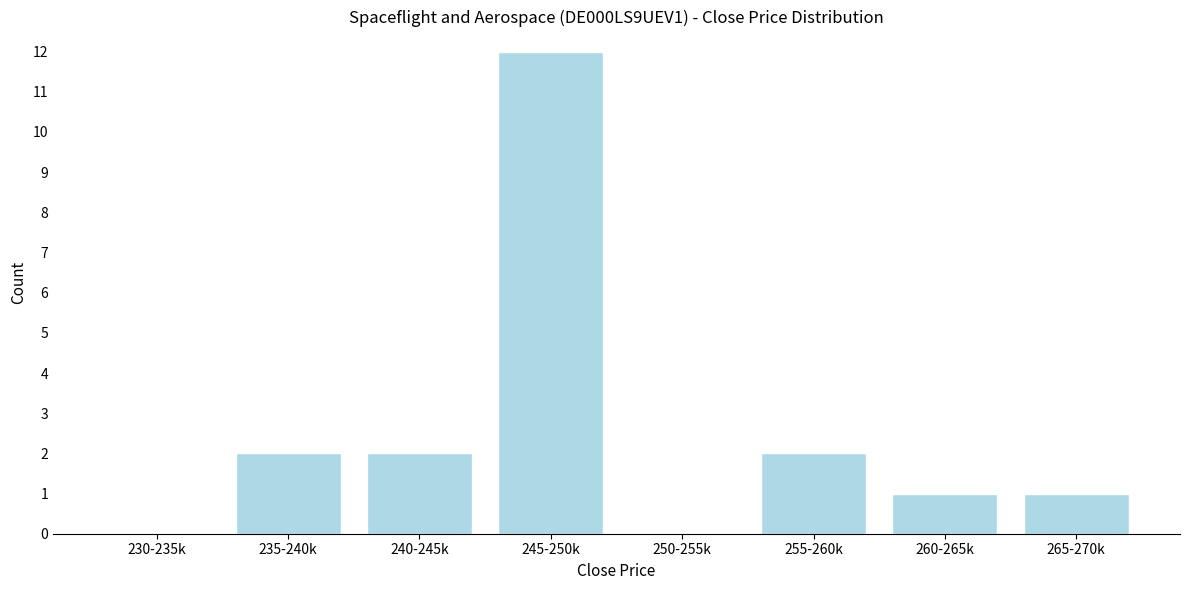

Reading left to right, what are all the values shown in this chart?

230-235k=0	235-240k=2	240-245k=2	245-250k=12	250-255k=0	255-260k=2	260-265k=1	265-270k=1